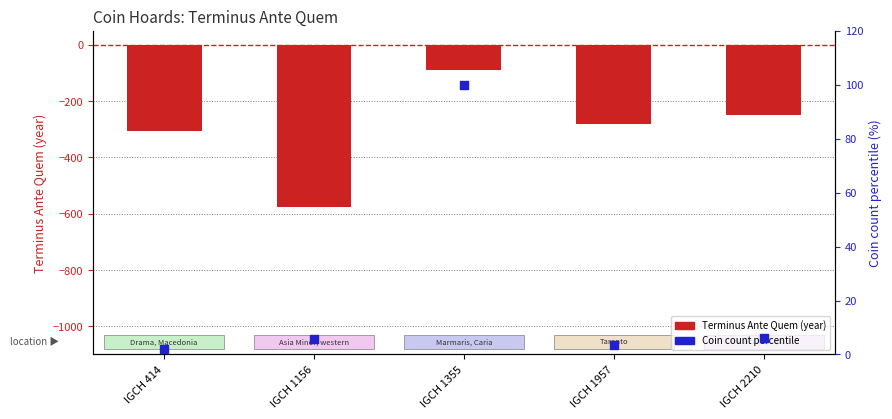

At which category is the sum across all series the highest?

IGCH 1355